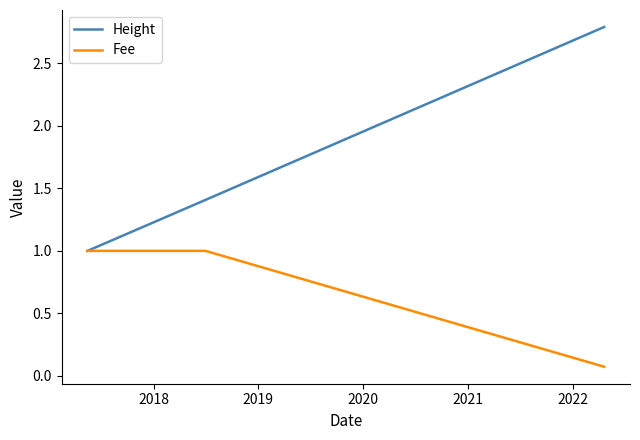

Rank the series by their maximum value, from highest to lowest.

Height, Fee